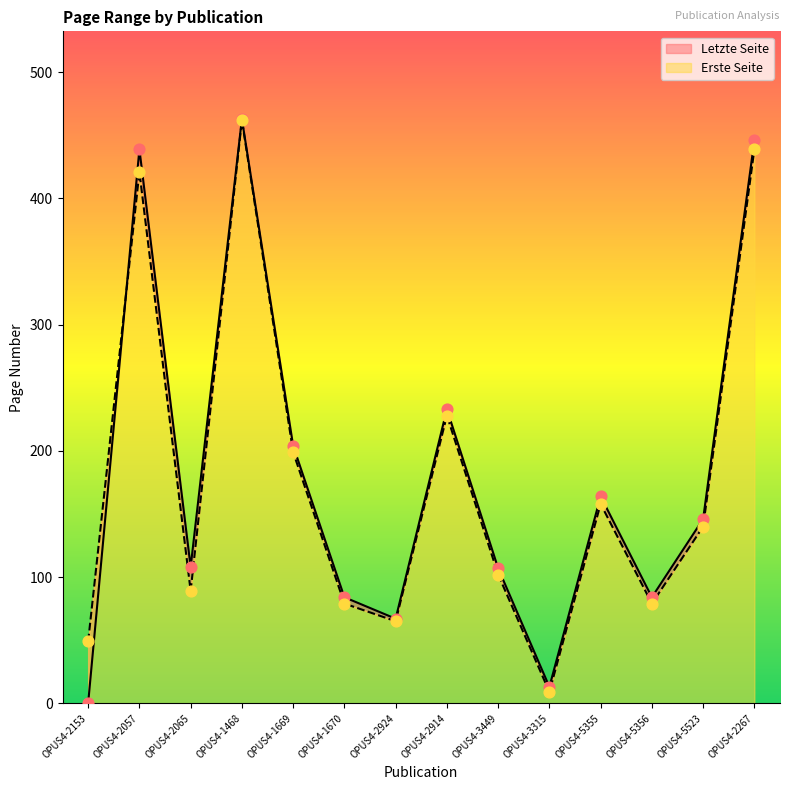

What are all the series names shown in the legend?

Erste Seite, Letzte Seite